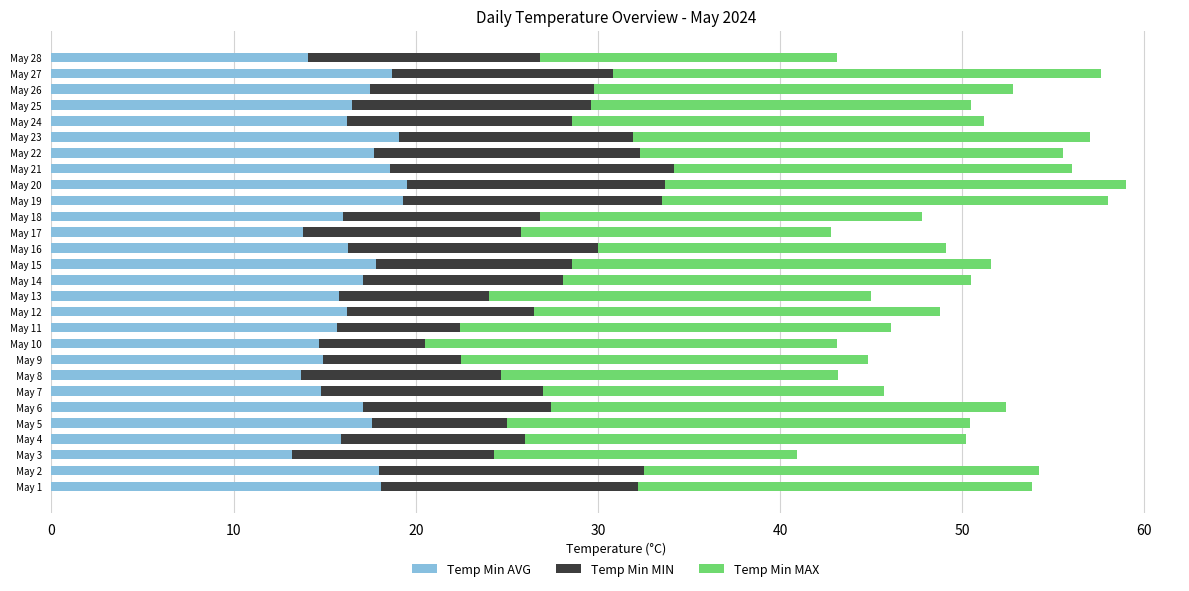

The value of Temp Min AVG at May 20 is 30.1. True or false?

False